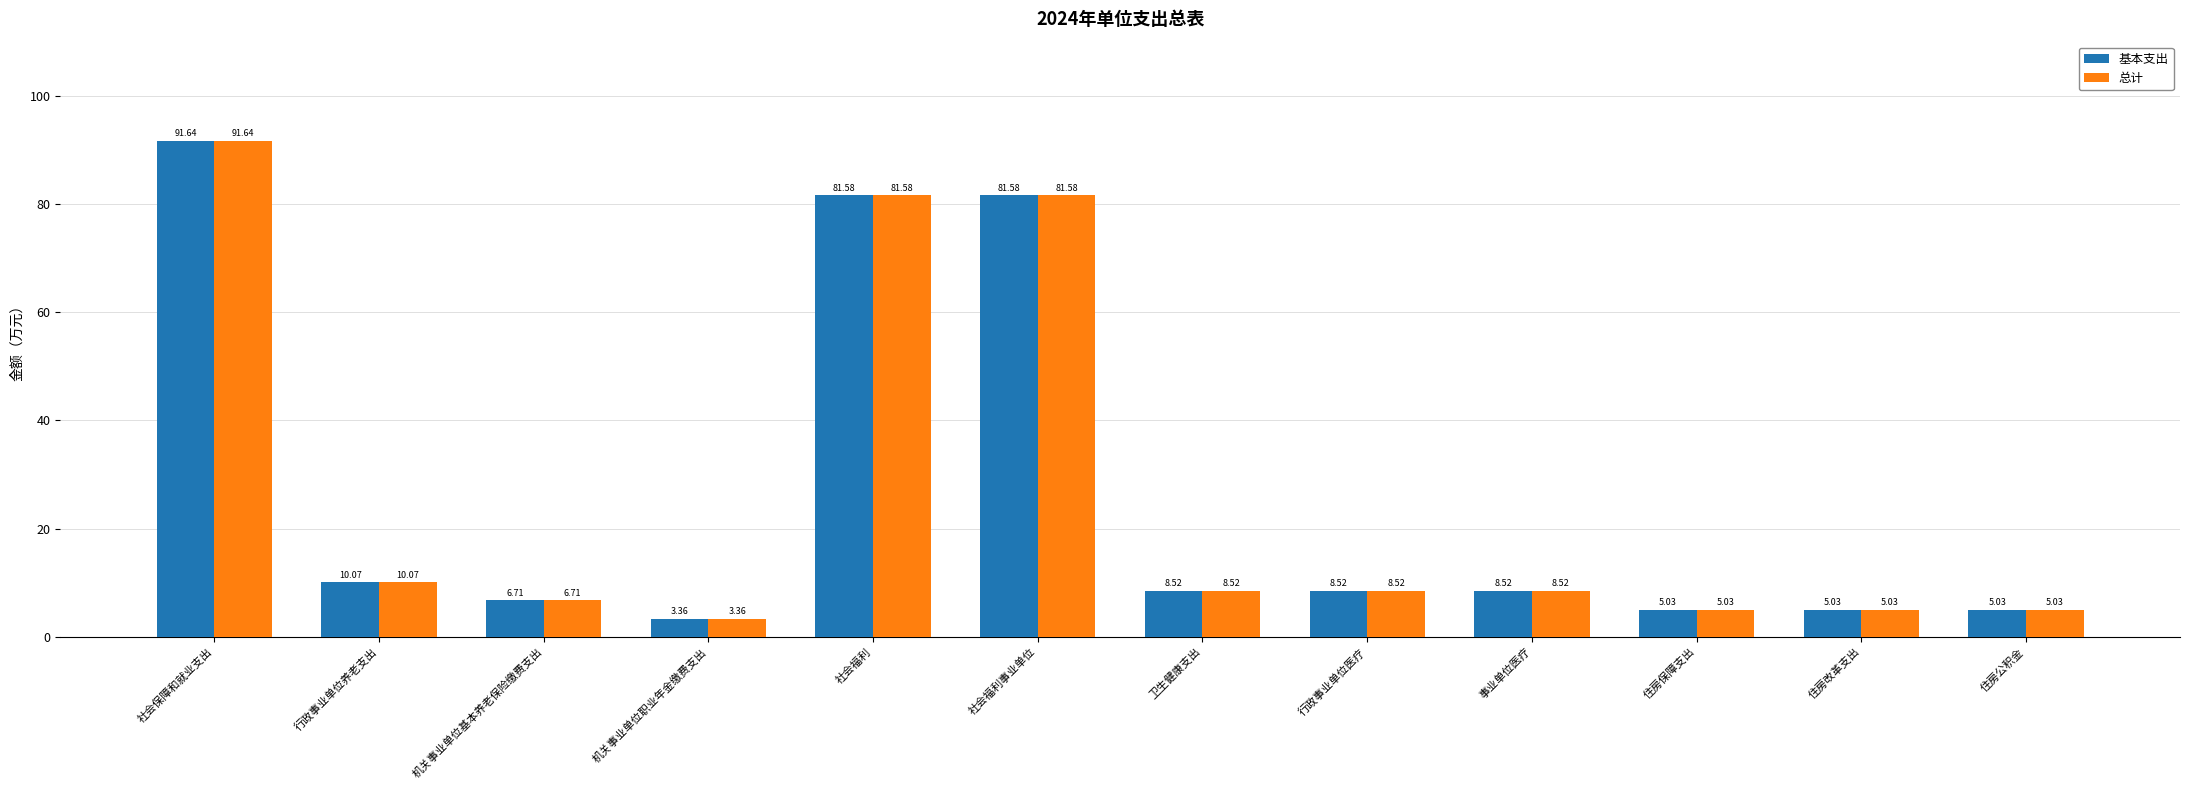

Where does the 基本支出 series first go above 8?

社会保障和就业支出